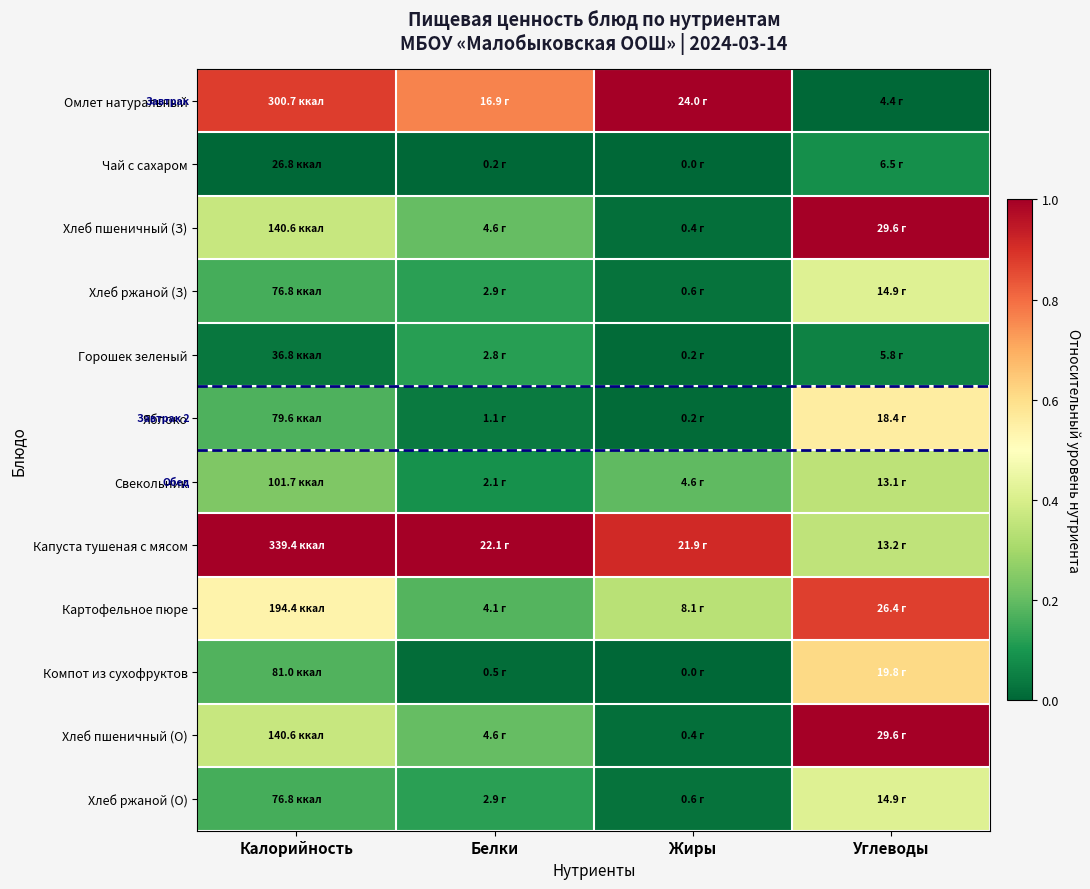

Which series has the largest total across all categories?

Капуста тушеная с мясом